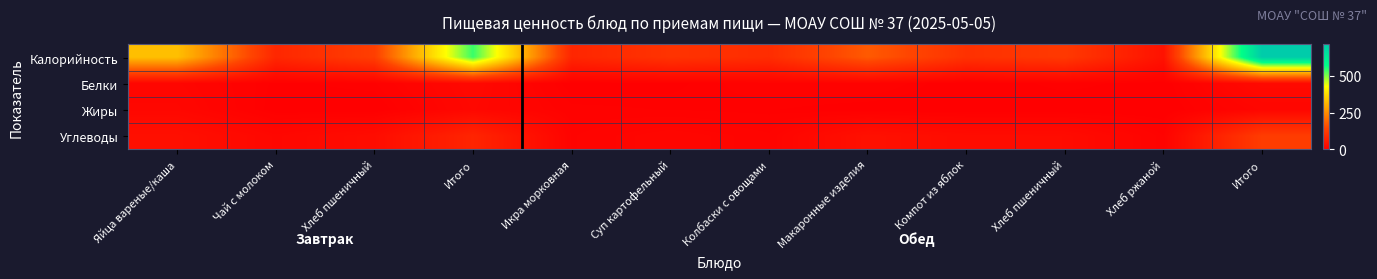

Which series has the largest range (max minus min)?

Калорийность